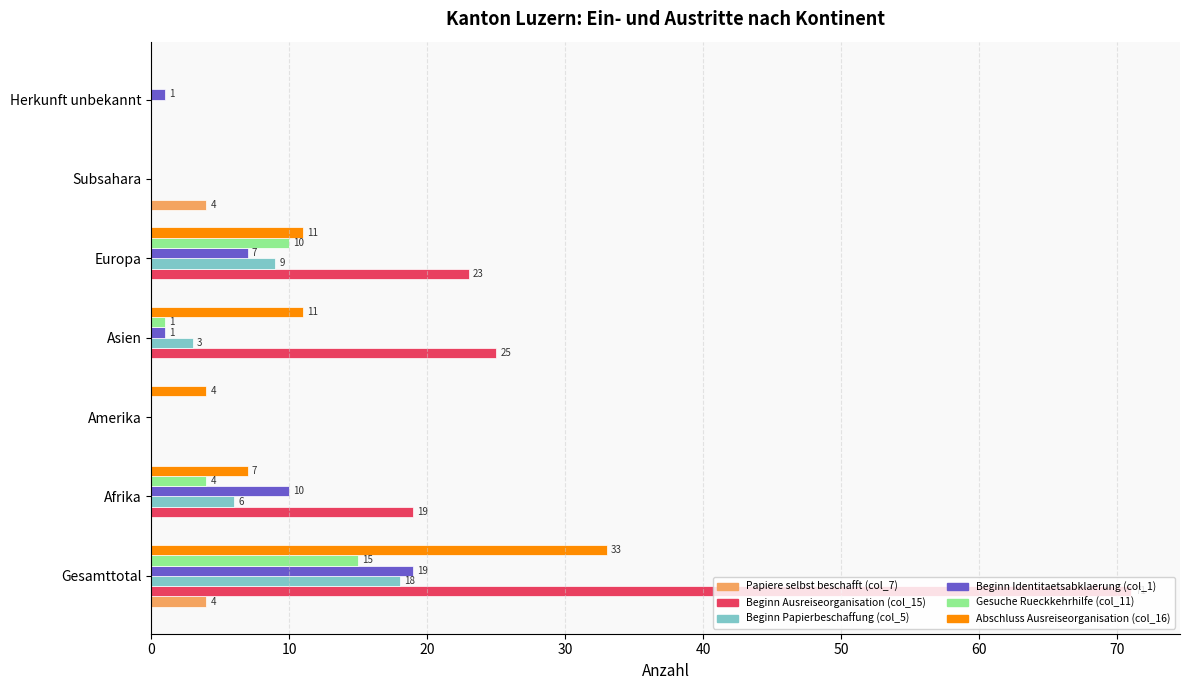

What are all the series names shown in the legend?

Papiere selbst beschafft (col_7), Beginn Ausreiseorganisation (col_15), Beginn Papierbeschaffung (col_5), Beginn Identitaetsabklaerung (col_1), Gesuche Rueckkehrhilfe (col_11), Abschluss Ausreiseorganisation (col_16)